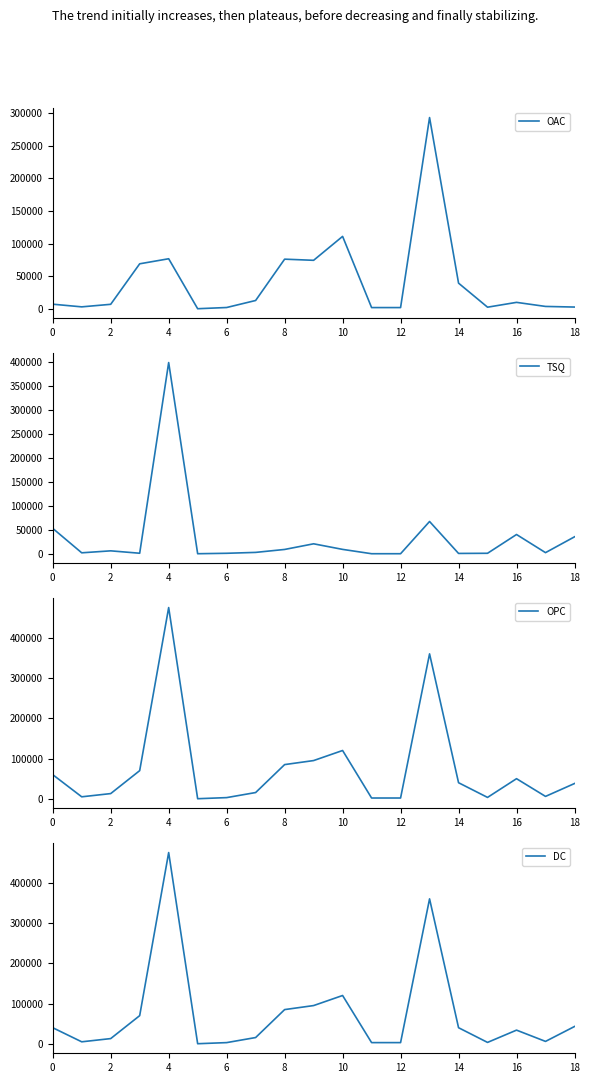

Reading left to right, transcribe all the data shown in this chart.

OAC: 7169	3100	7000	69000	76735	249	2100	12850	76101	74348	110965	1999	1999	292859	39400	2600	9978	3750	2800
TSQ: 52831	1900	6000	1000	398265	1	900	2750	8899	20652	9035	1	1	67141	600	900	40022	2250	35200
OPC: 60000	5000	13000	70000	475000	250	3000	15600	85000	95000	120000	2000	2000	360000	40000	3500	50000	6000	38000
DC: 40000	5000	13000	70000	475000	250	3000	15600	85000	95000	120000	3000	3000	360000	40000	3500	34000	6000	43000